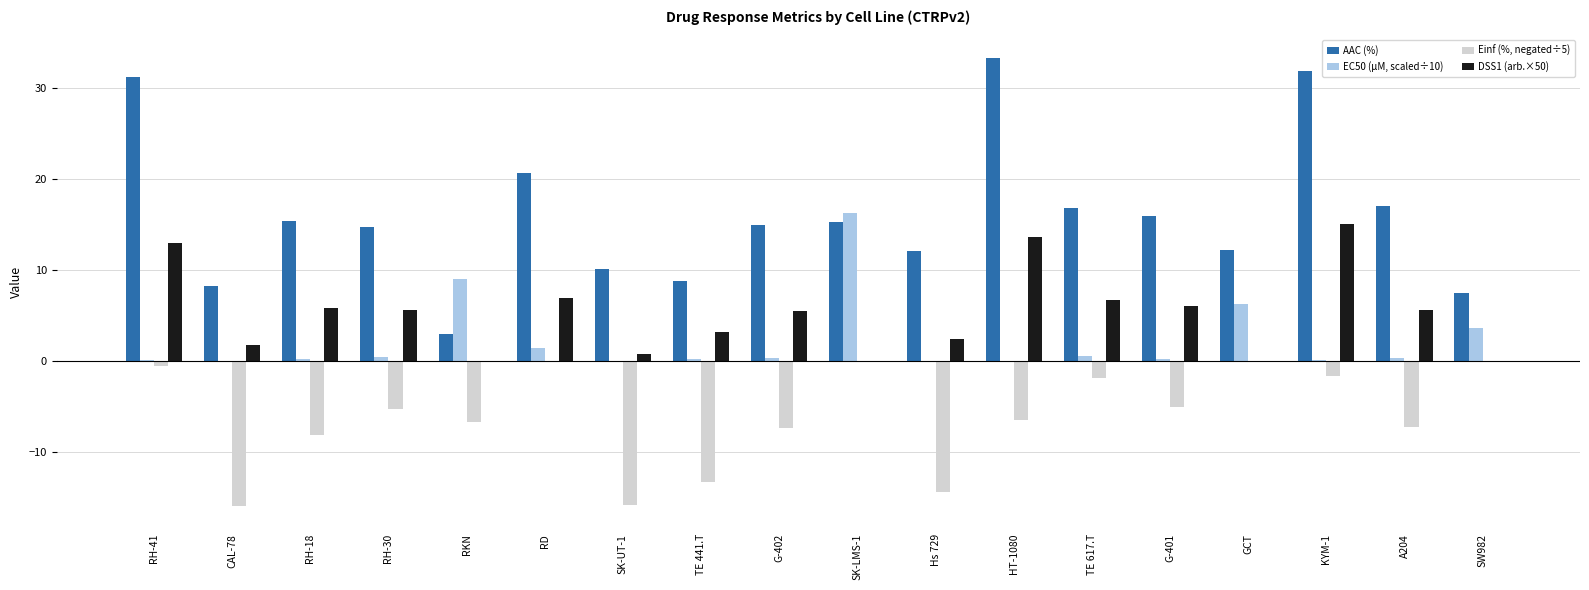

Are the bars grouped side by side (vs. stacked)?

Yes